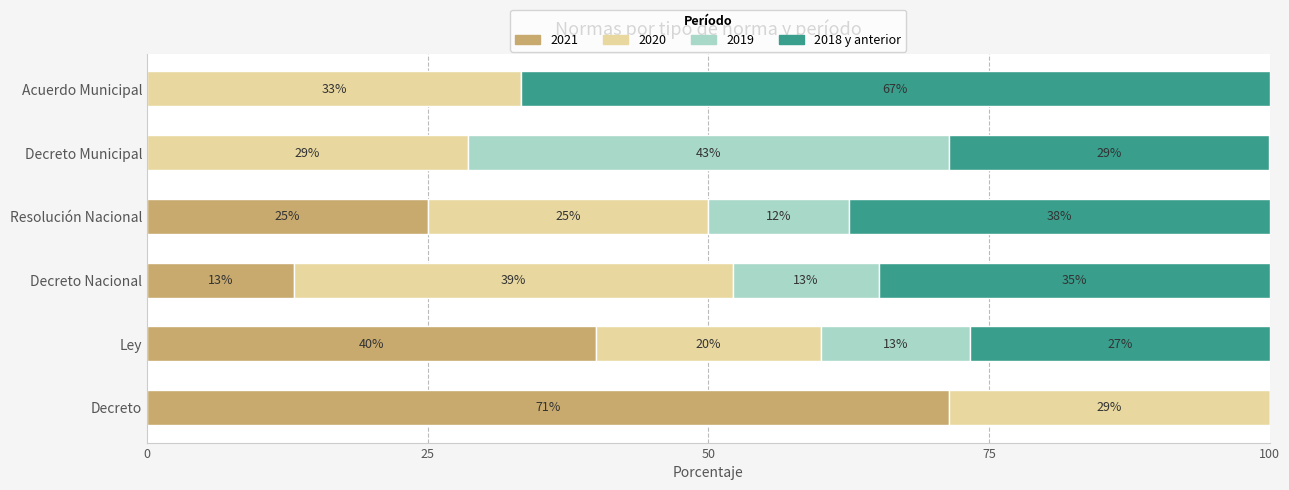

True or false: 2021 has a value of 107.9 at Decreto.

False